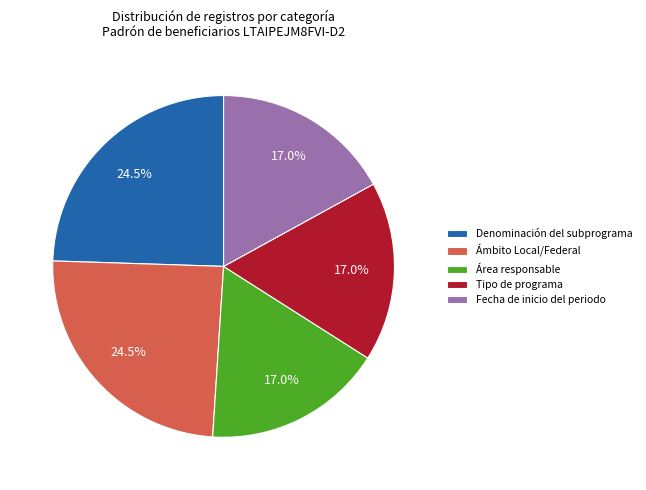

What is the ratio of the value at Fecha de inicio del periodo to the value at Denominación del subprograma?

0.7